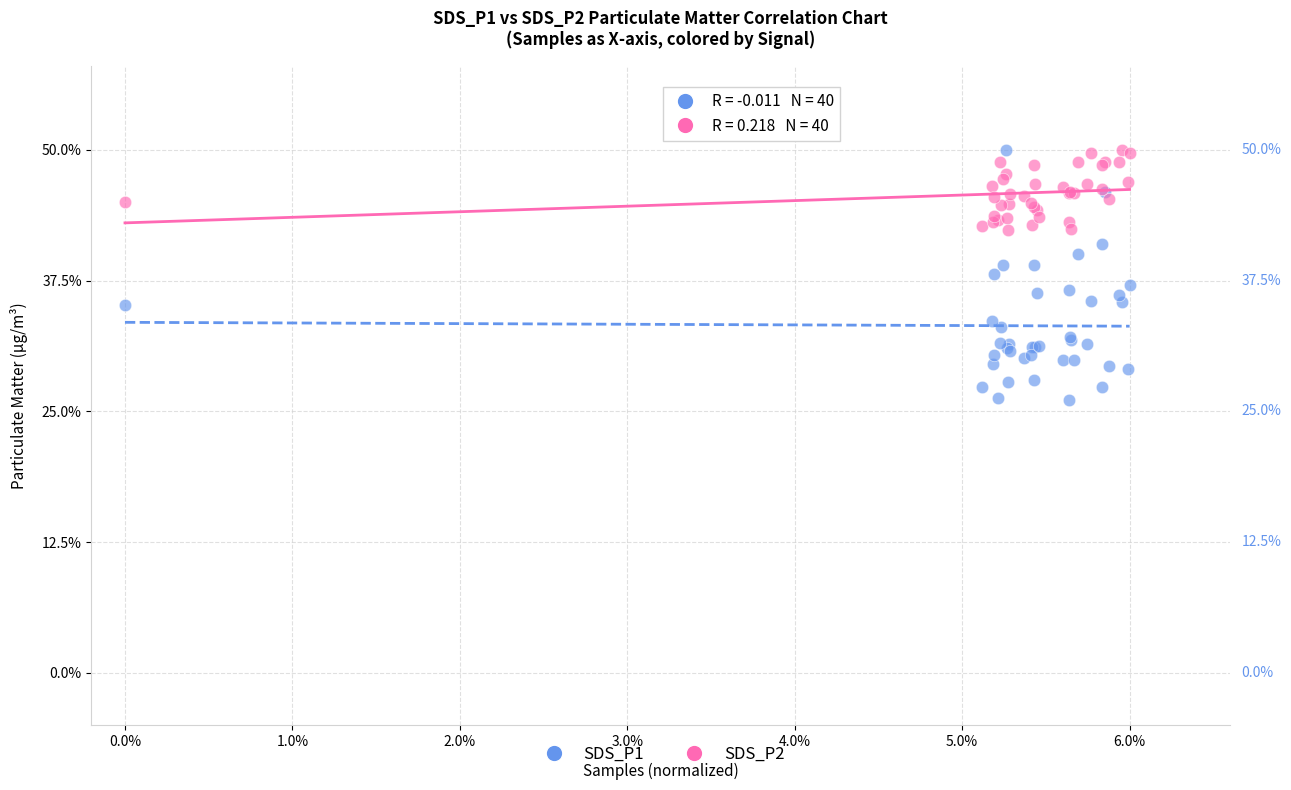

Which series contains the lowest Y value?

SDS_P1